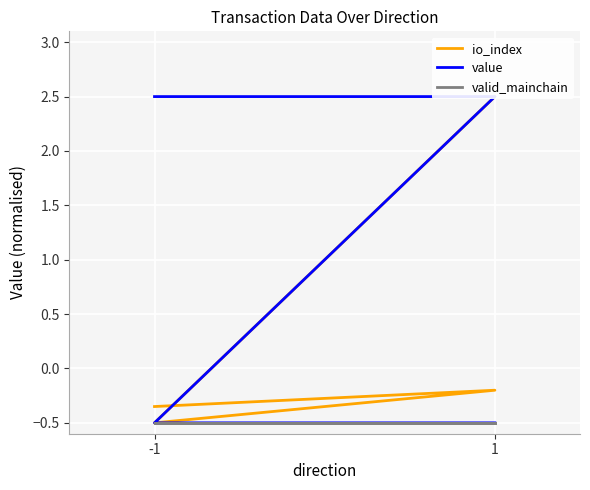

Is this an area chart (filled region under the line)?

No